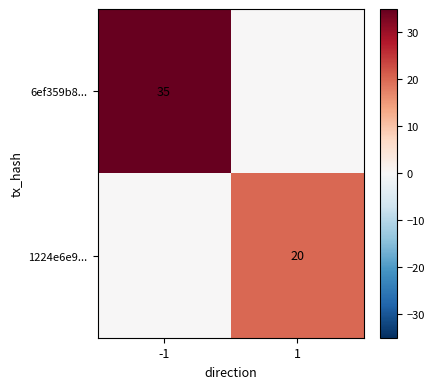

The value of 6ef359b8... at -1 is 35. True or false?

True